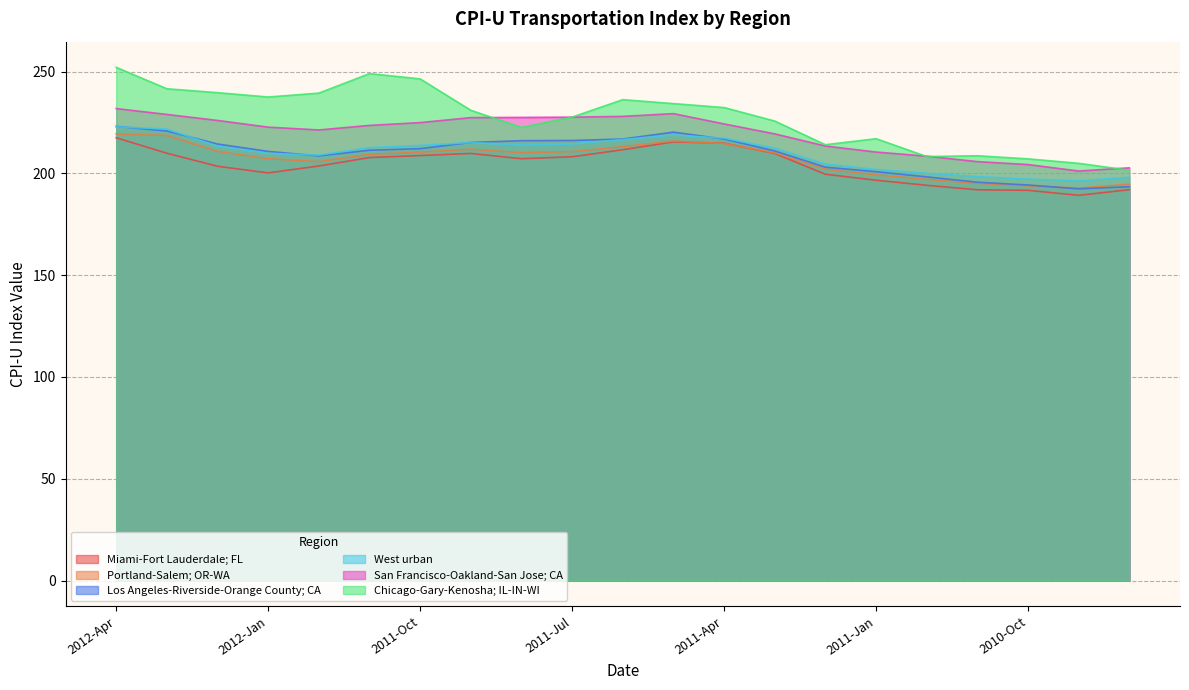

Which category has the highest value across all series?

2012-Apr